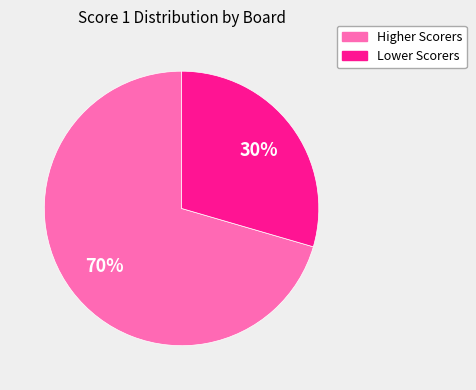

Does any single category account for the majority?

Yes